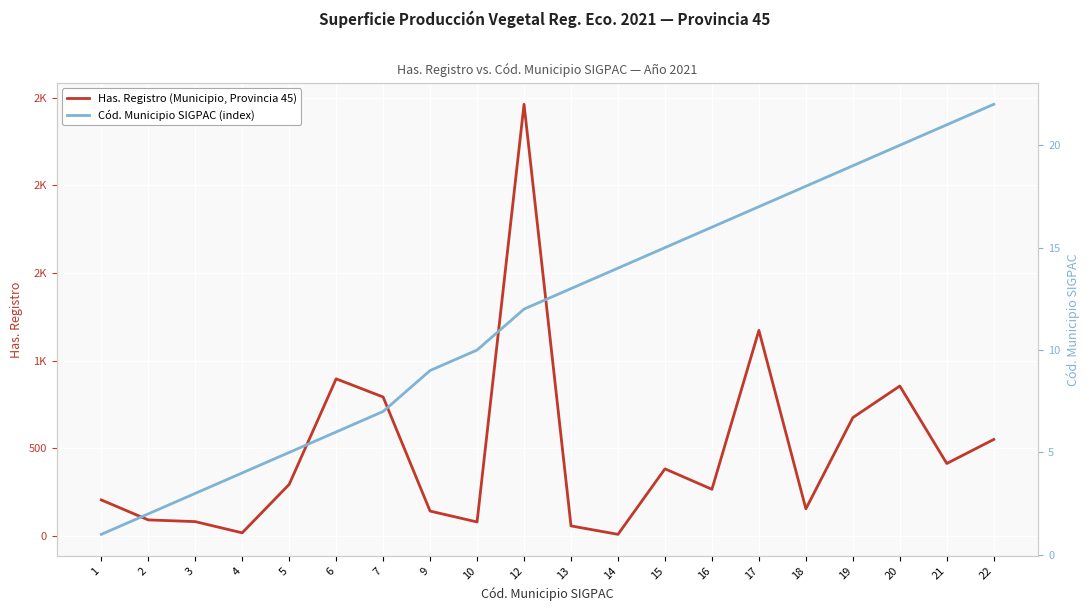

After their last crossing, which series has the higher values: Cód. Municipio SIGPAC (index) or Has. Registro (Municipio, Provincia 45)?

Has. Registro (Municipio, Provincia 45)